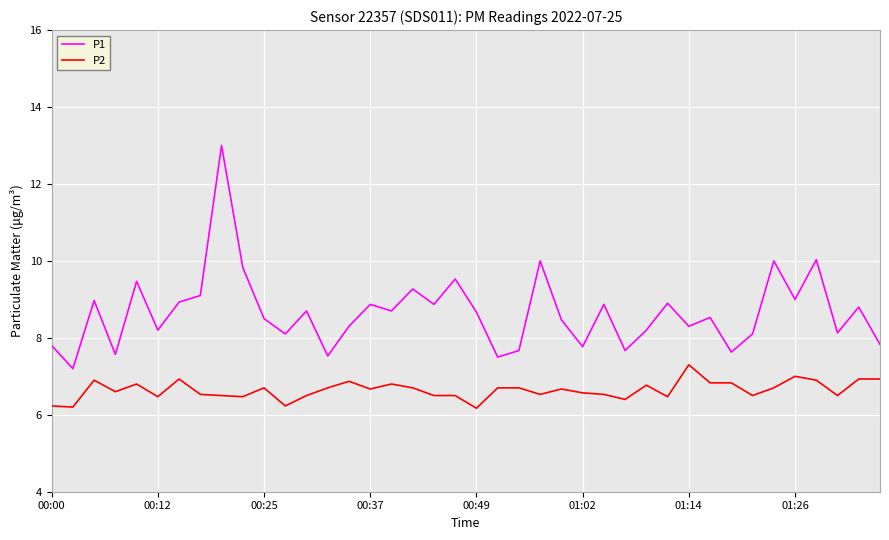

What is the difference between the maximum and minimum values in the P2 series?

1.1